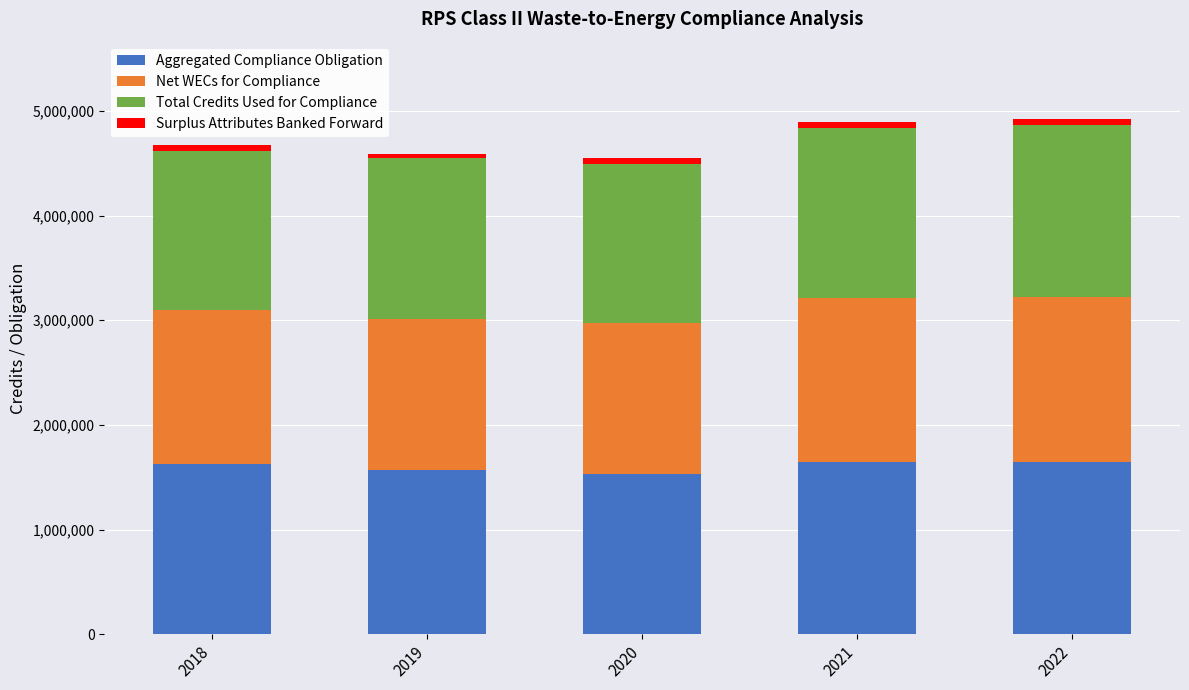

The value of Aggregated Compliance Obligation at 2022 is 1646824. True or false?

True